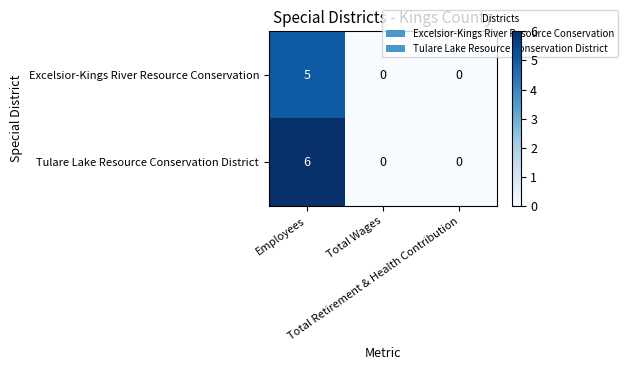

List the series in order of their peak value, lowest first.

Excelsior-Kings River Resource Conservation, Tulare Lake Resource Conservation District